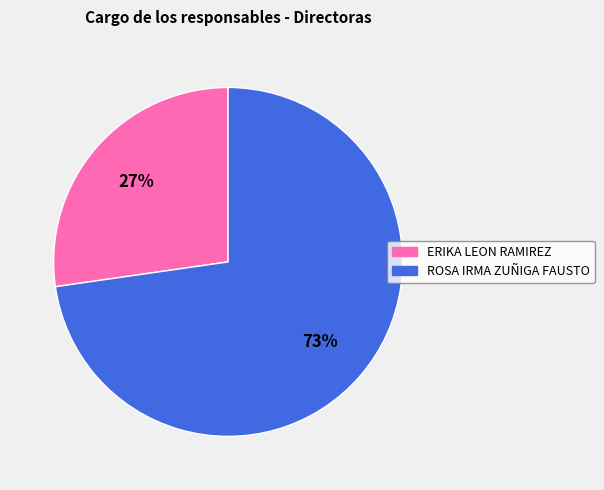

Combined, do ROSA IRMA ZUÑIGA FAUSTO and ERIKA LEON RAMIREZ account for over 50%?

Yes